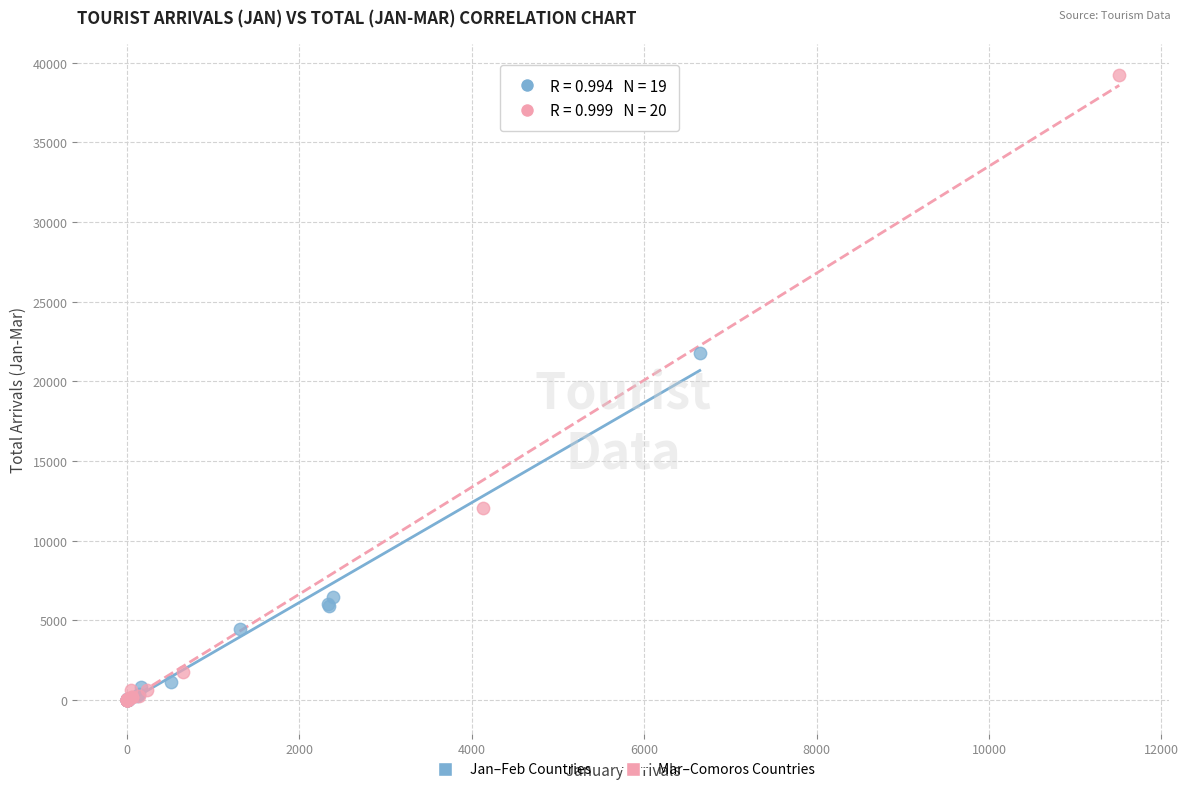

Which series has the largest Y range (max minus min)?

Mar–Comoros Countries